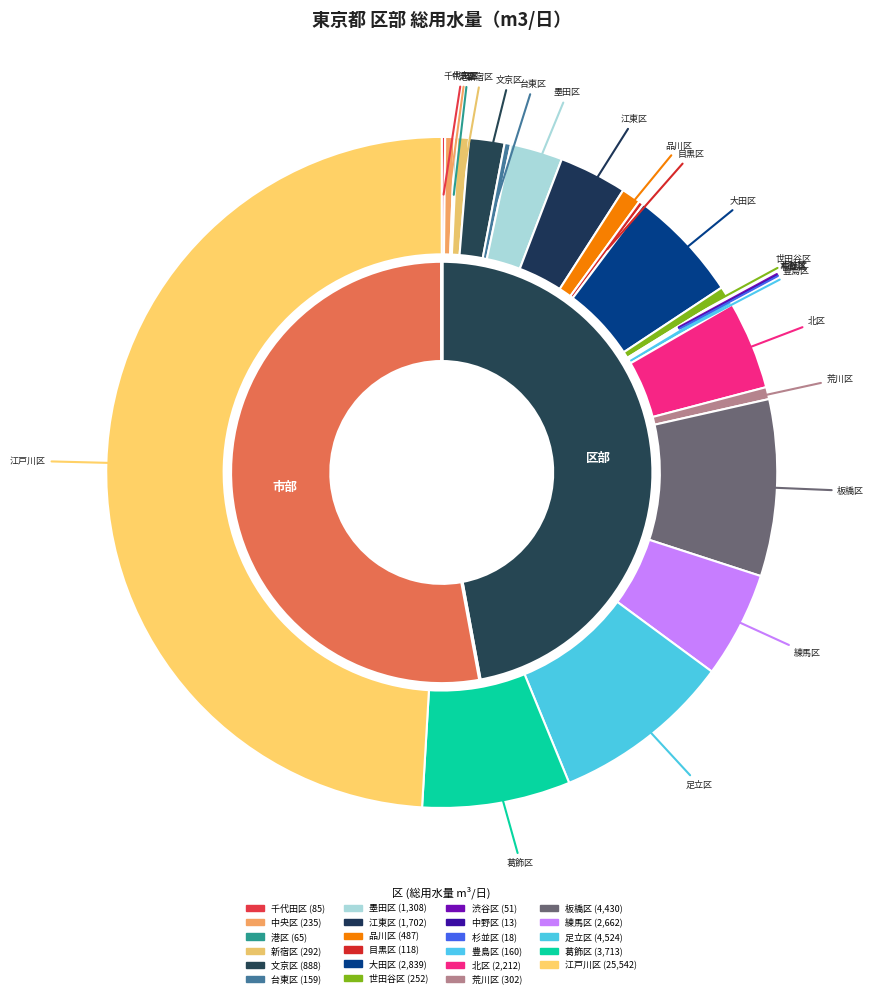

Approximately how many times larger is the value at 墨田区 compared to 世田谷区?

5.2